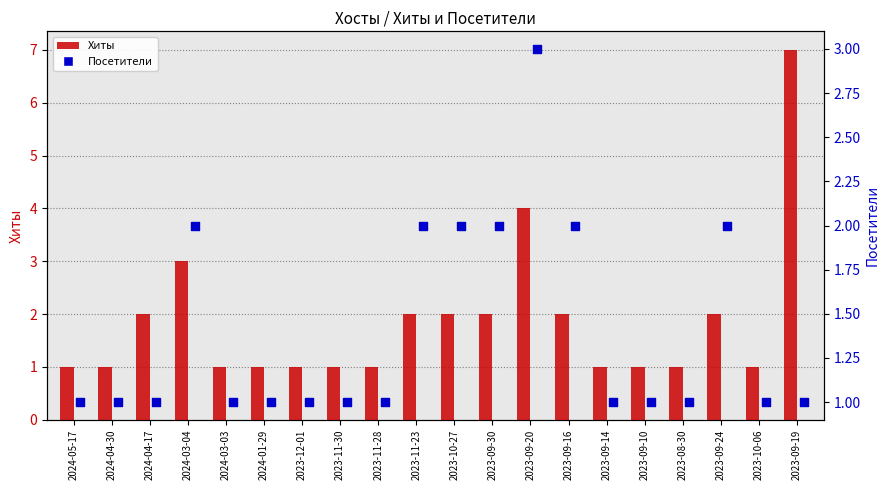

What is the ratio of the value at 2024-03-04 to the value at 2023-09-24?

1.5